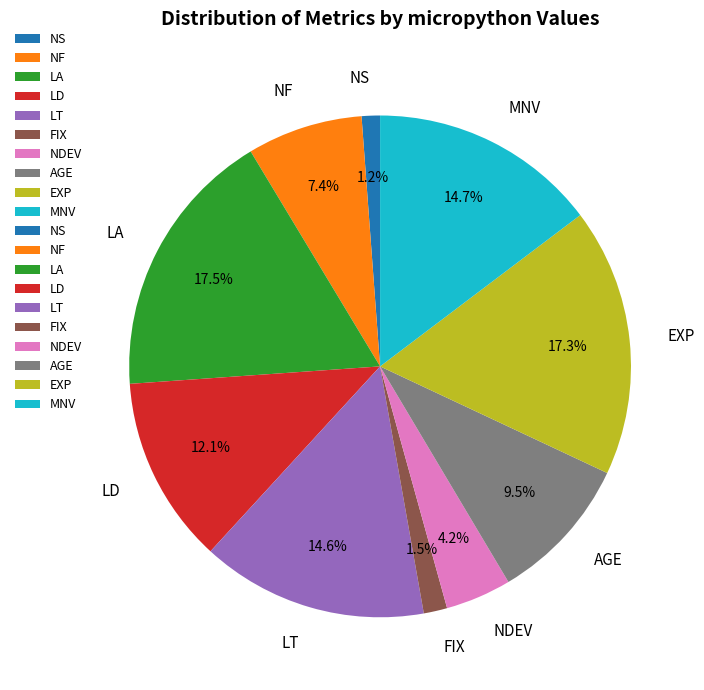

Is there any slice that represents more than half of the pie?

No